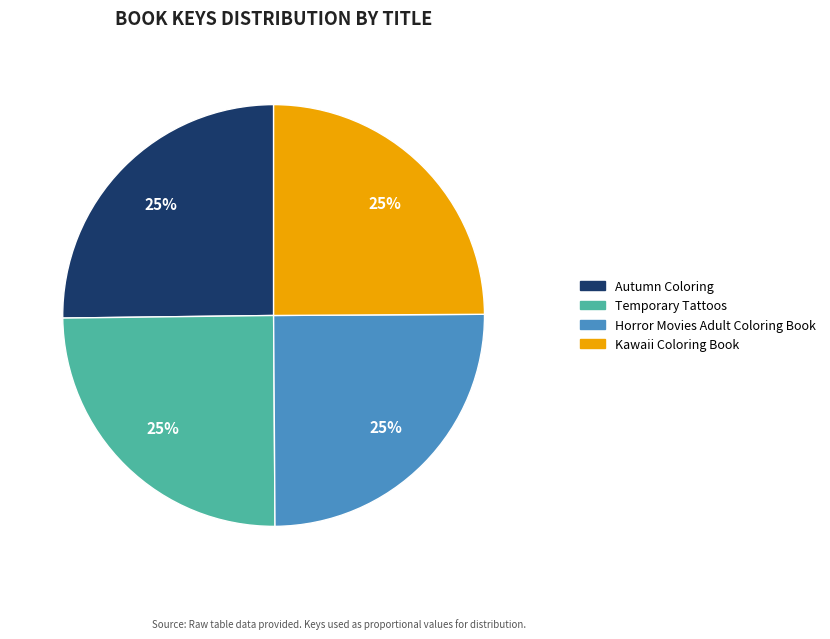

Does Kawaii Coloring Book account for over 50% of the chart?

No